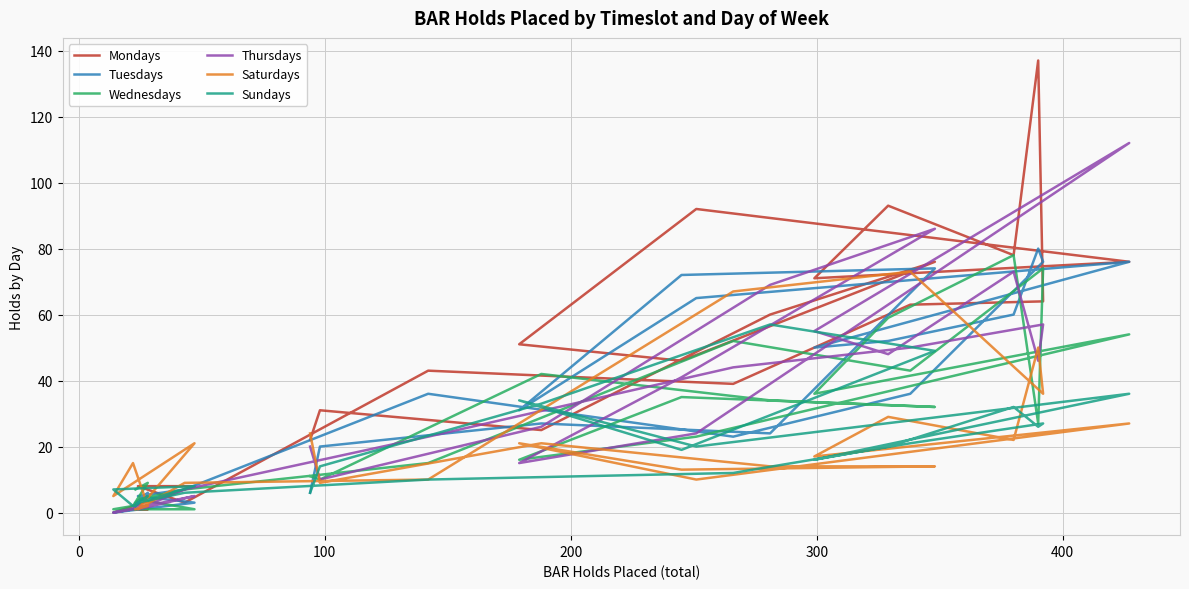

List the series in order of their peak value, highest first.

Mondays, Thursdays, Tuesdays, Wednesdays, Saturdays, Sundays